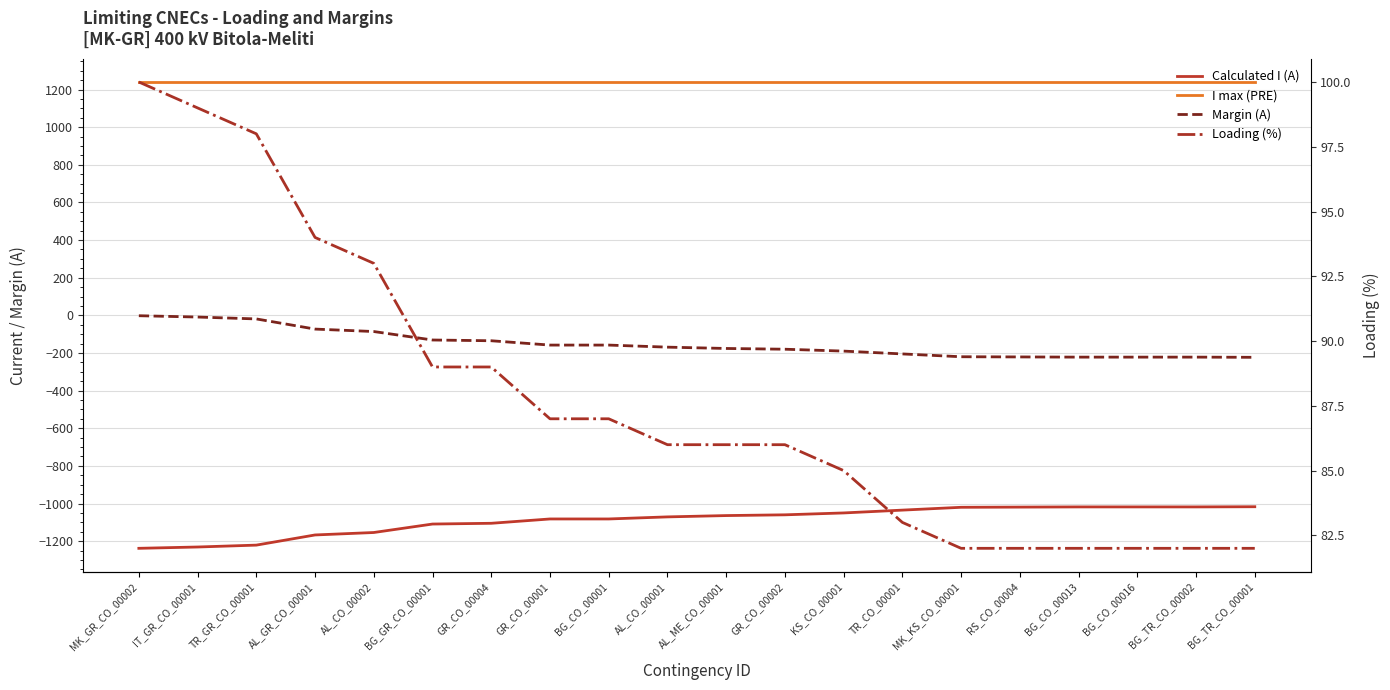

Reading left to right, list all the values displayed in this chart.

Calculated I (A): MK_GR_CO_00002=-1238	IT_GR_CO_00001=-1231	TR_GR_CO_00001=-1221	AL_GR_CO_00001=-1167	AL_CO_00002=-1154	BG_GR_CO_00001=-1109	GR_CO_00004=-1105	GR_CO_00001=-1082	BG_CO_00001=-1082	AL_CO_00001=-1071	AL_ME_CO_00001=-1064	GR_CO_00002=-1060	KS_CO_00001=-1050	TR_CO_00001=-1035	MK_KS_CO_00001=-1020	RS_CO_00004=-1019	BG_CO_00013=-1018	BG_CO_00016=-1018	BG_TR_CO_00002=-1018	BG_TR_CO_00001=-1017
I max (PRE): MK_GR_CO_00002=1240	IT_GR_CO_00001=1240	TR_GR_CO_00001=1240	AL_GR_CO_00001=1240	AL_CO_00002=1240	BG_GR_CO_00001=1240	GR_CO_00004=1240	GR_CO_00001=1240	BG_CO_00001=1240	AL_CO_00001=1240	AL_ME_CO_00001=1240	GR_CO_00002=1240	KS_CO_00001=1240	TR_CO_00001=1240	MK_KS_CO_00001=1240	RS_CO_00004=1240	BG_CO_00013=1240	BG_CO_00016=1240	BG_TR_CO_00002=1240	BG_TR_CO_00001=1240
Margin (A): MK_GR_CO_00002=-2	IT_GR_CO_00001=-9	TR_GR_CO_00001=-19	AL_GR_CO_00001=-73	AL_CO_00002=-86	BG_GR_CO_00001=-131	GR_CO_00004=-135	GR_CO_00001=-158	BG_CO_00001=-158	AL_CO_00001=-169	AL_ME_CO_00001=-176	GR_CO_00002=-180	KS_CO_00001=-190	TR_CO_00001=-205	MK_KS_CO_00001=-220	RS_CO_00004=-221	BG_CO_00013=-222	BG_CO_00016=-222	BG_TR_CO_00002=-222	BG_TR_CO_00001=-223
Loading (%): MK_GR_CO_00002=100	IT_GR_CO_00001=99	TR_GR_CO_00001=98	AL_GR_CO_00001=94	AL_CO_00002=93	BG_GR_CO_00001=89	GR_CO_00004=89	GR_CO_00001=87	BG_CO_00001=87	AL_CO_00001=86	AL_ME_CO_00001=86	GR_CO_00002=86	KS_CO_00001=85	TR_CO_00001=83	MK_KS_CO_00001=82	RS_CO_00004=82	BG_CO_00013=82	BG_CO_00016=82	BG_TR_CO_00002=82	BG_TR_CO_00001=82